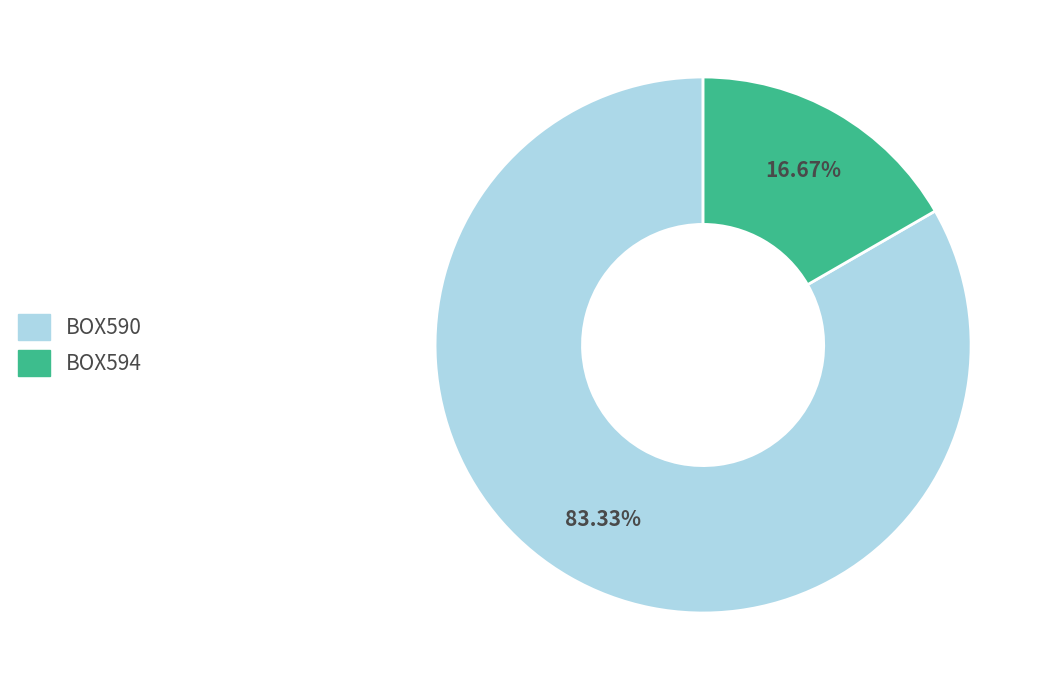

Which has a higher value, BOX590 or BOX594?

BOX590